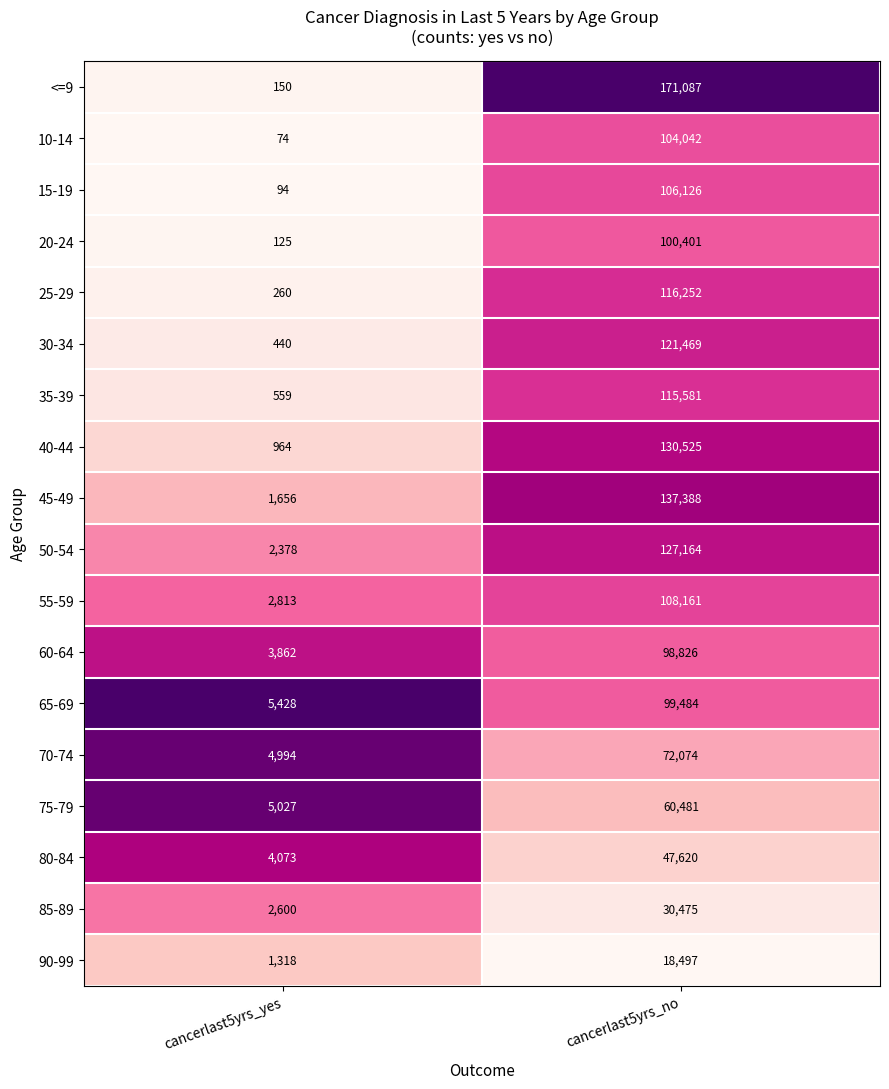

List the series in order of their peak value, highest first.

<=9, 45-49, 40-44, 50-54, 30-34, 25-29, 35-39, 55-59, 15-19, 10-14, 20-24, 65-69, 60-64, 70-74, 75-79, 80-84, 85-89, 90-99